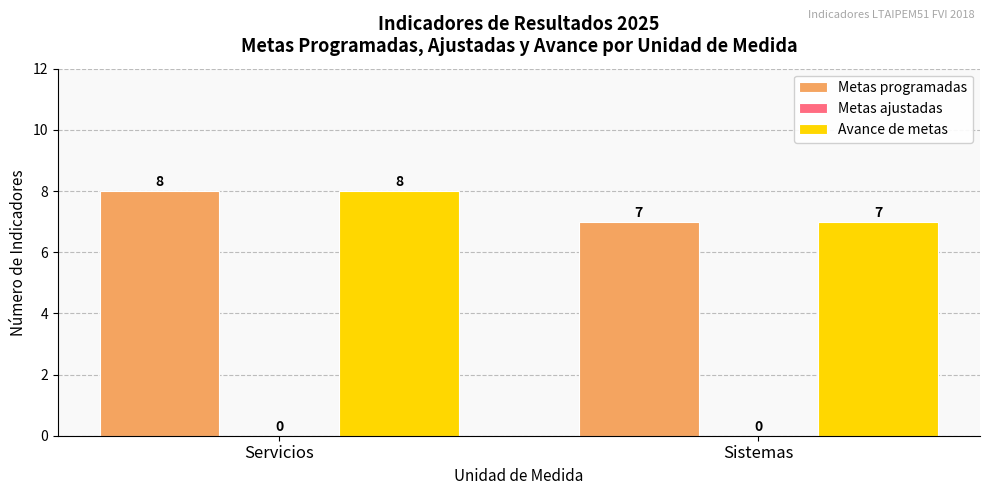

What is the difference between the highest and lowest values at Sistemas?

0